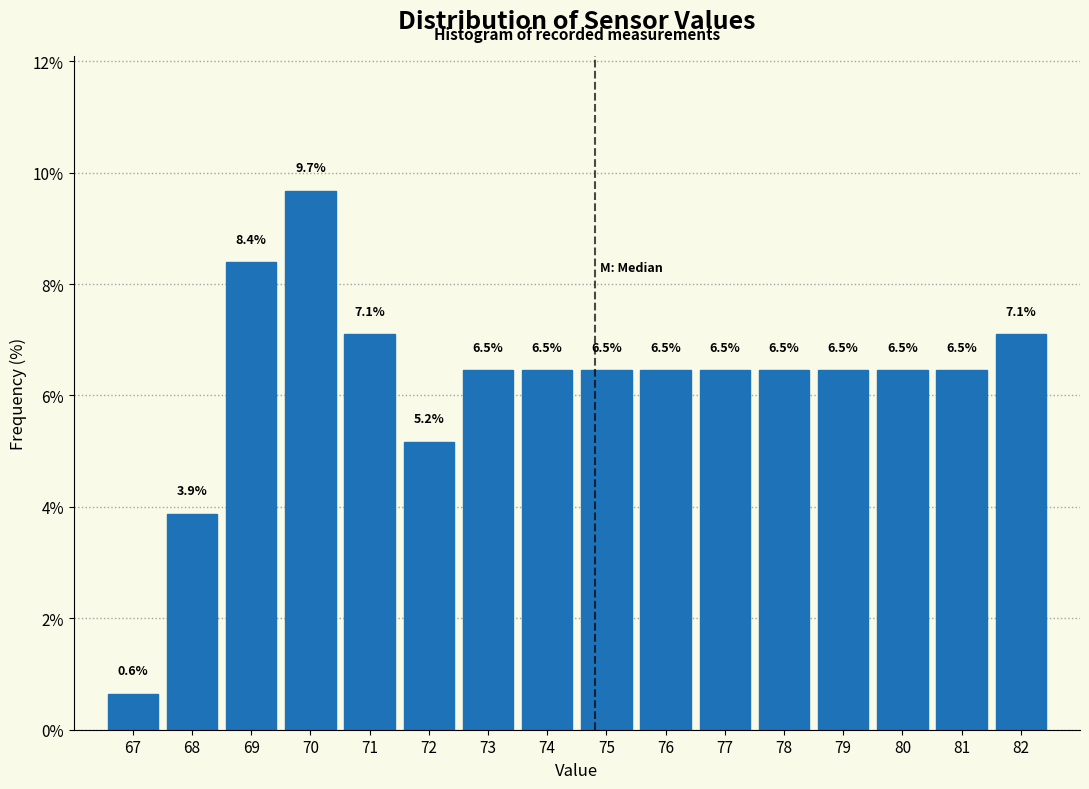

Reading right to left, extract all data points from this chart.

7.1	6.5	6.5	6.5	6.5	6.5	6.5	6.5	6.5	6.5	5.2	7.1	9.7	8.4	3.9	0.6